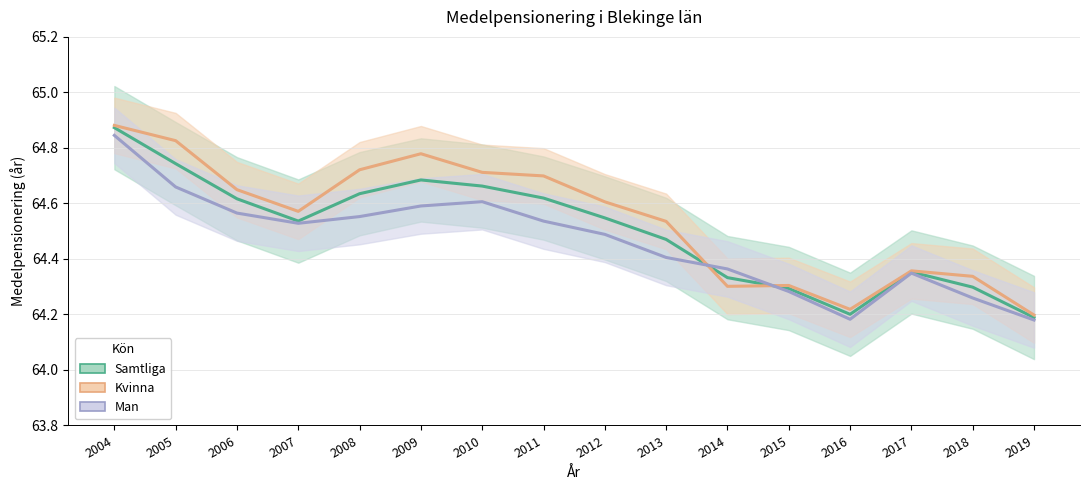

After their last crossing, which series has the higher values: Kvinna or Man?

Kvinna